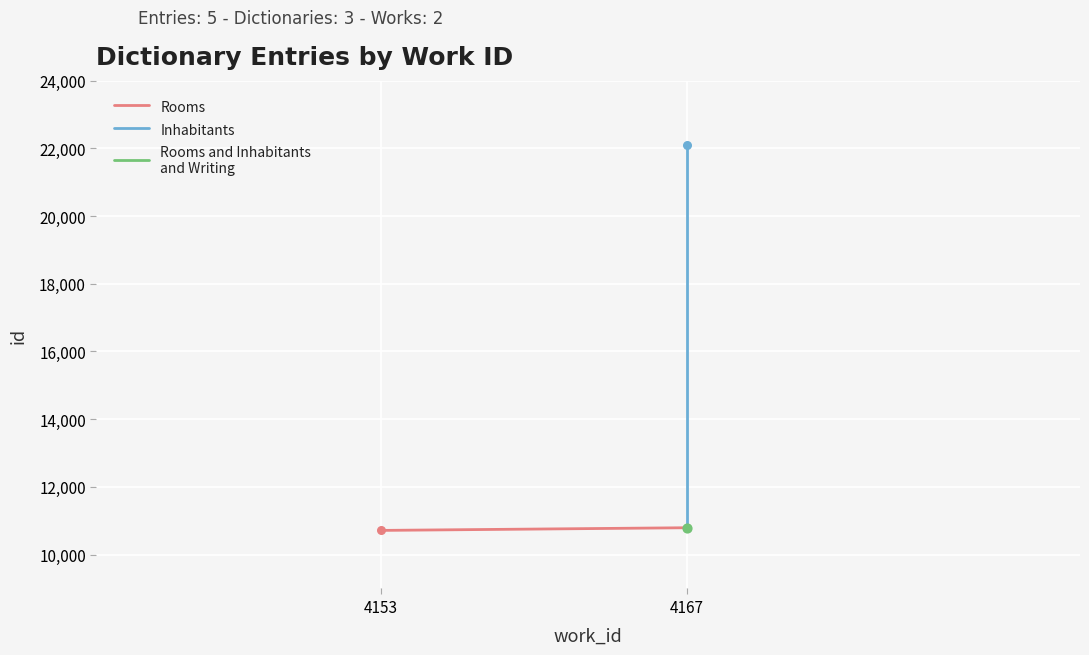

At how many categories does at least one series exceed 17532?

1